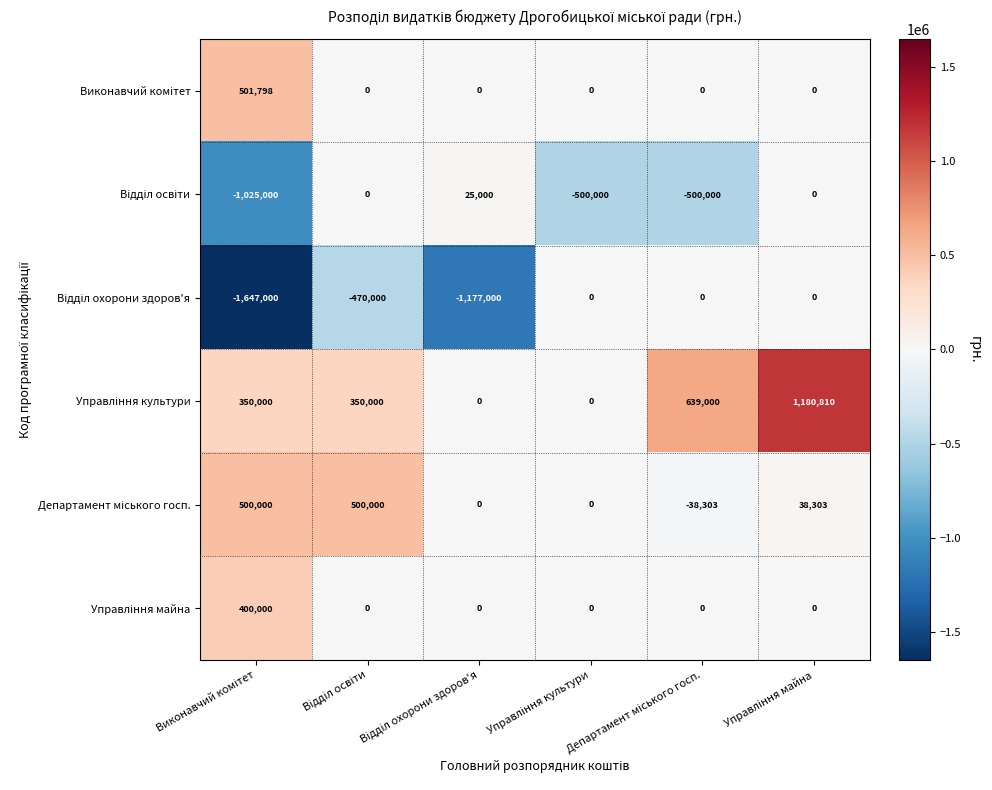

How many series are shown in this chart?

6